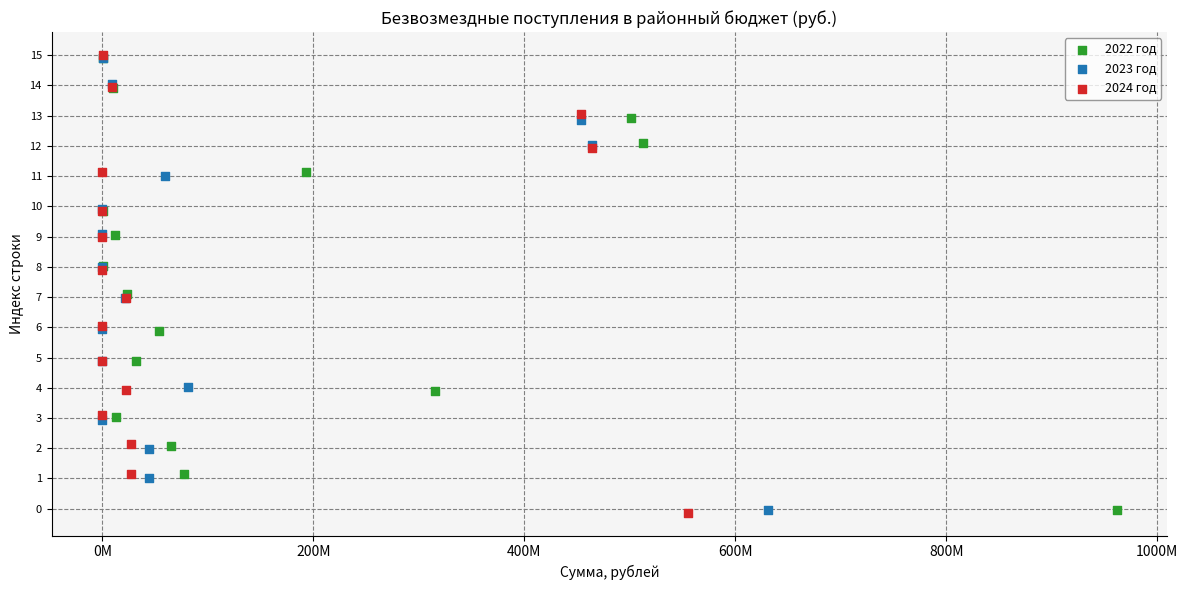

Which series has the largest Y range (max minus min)?

2024 год